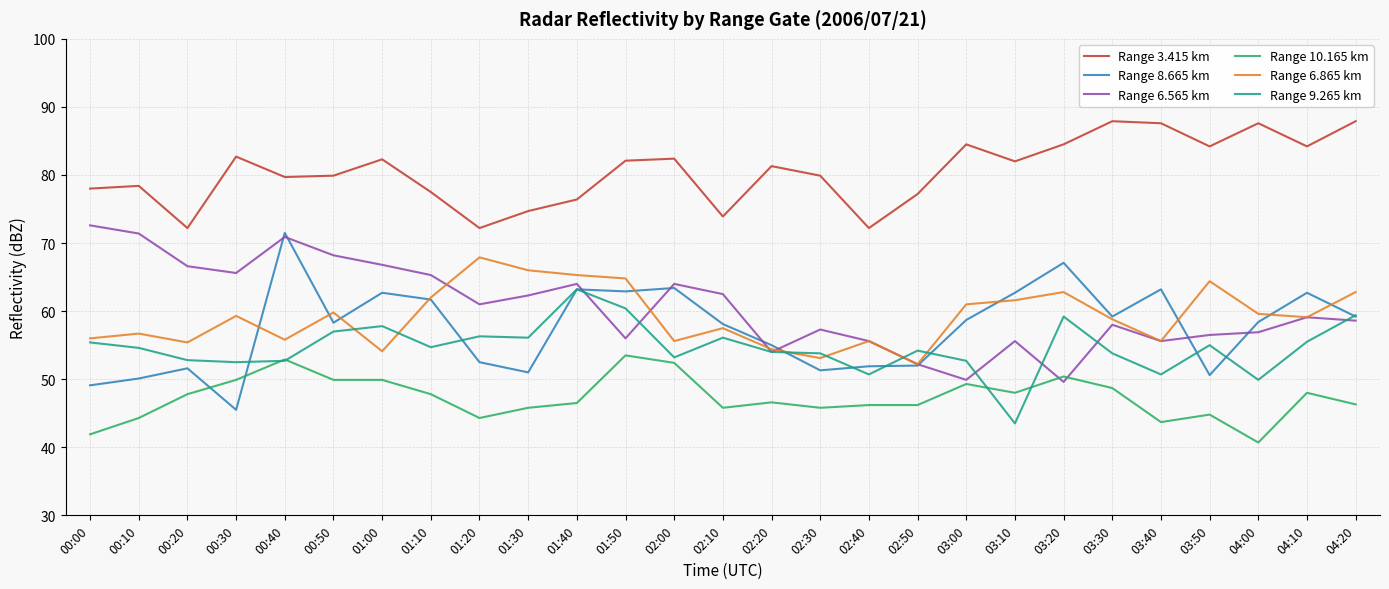

Which series changed the most between 00:00 and 02:30?

Range 6.565 km